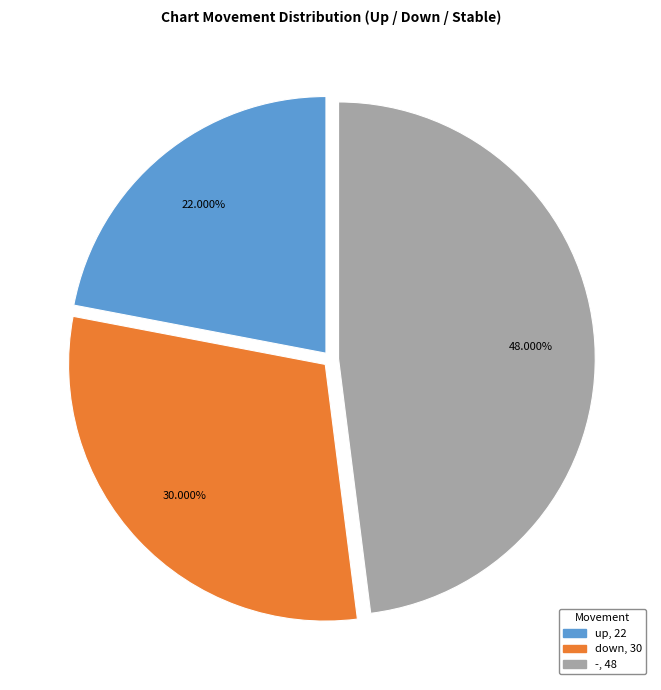

To the nearest percent, what is the difference between the - and down slice percentages?

18%